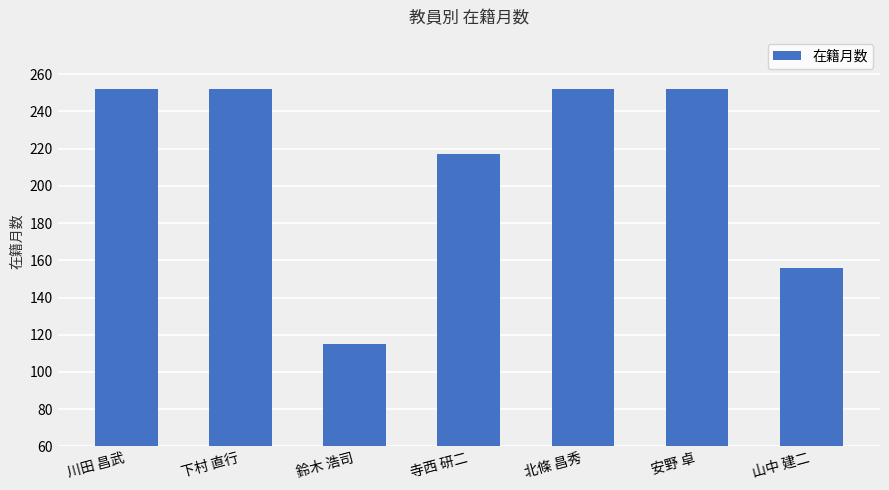

What is the difference between the maximum and minimum values?

137